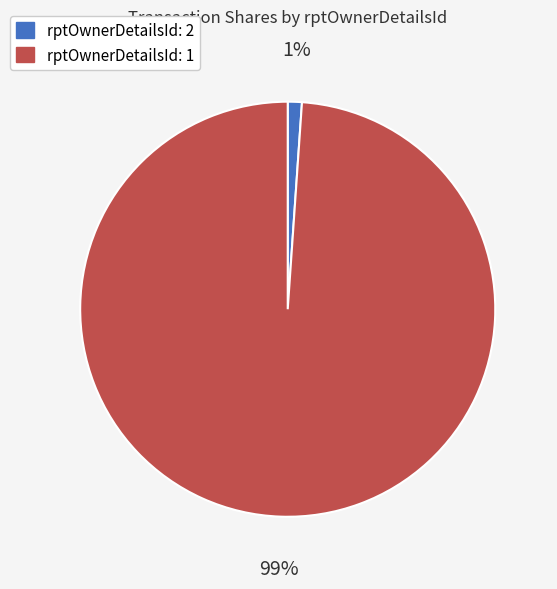

Do rptOwnerDetailsId: 2 and rptOwnerDetailsId: 1 together represent more than half of the pie?

Yes